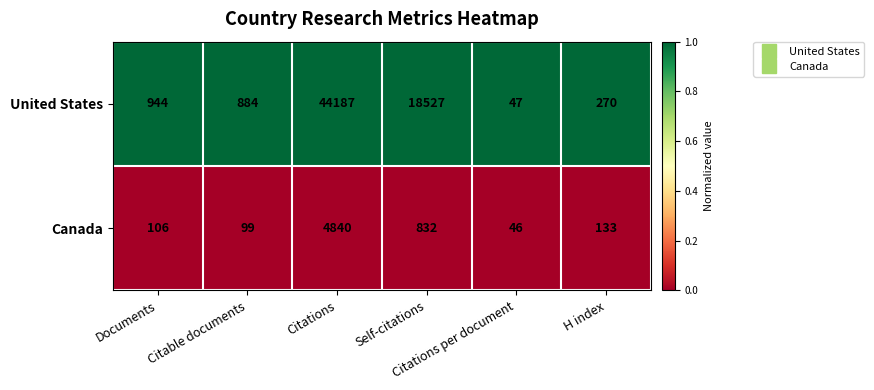

Between Self-citations and Citations per document, which series saw the biggest shift?

United States